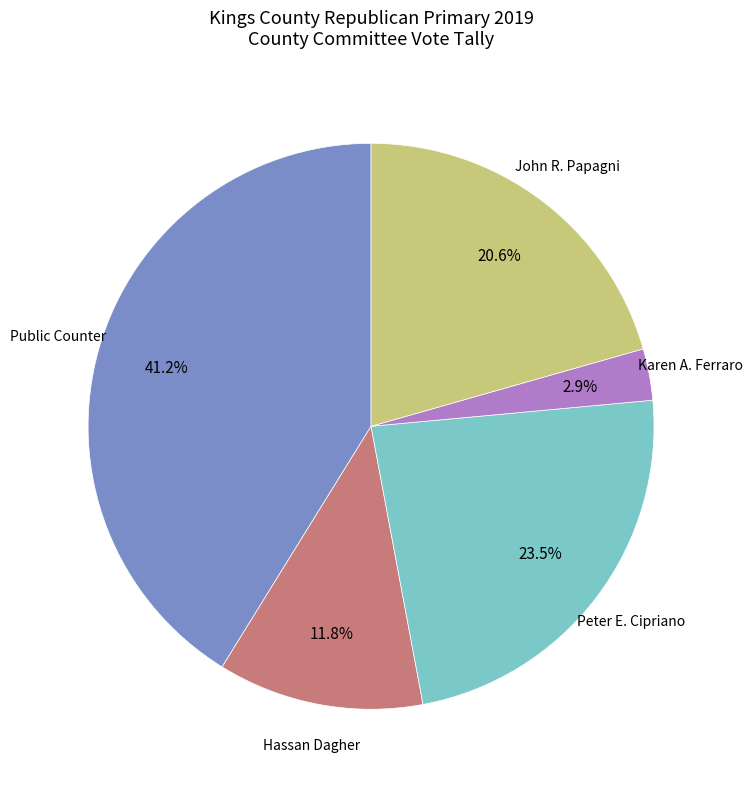

Combined, do Peter E. Cipriano and Karen A. Ferraro account for over 50%?

No